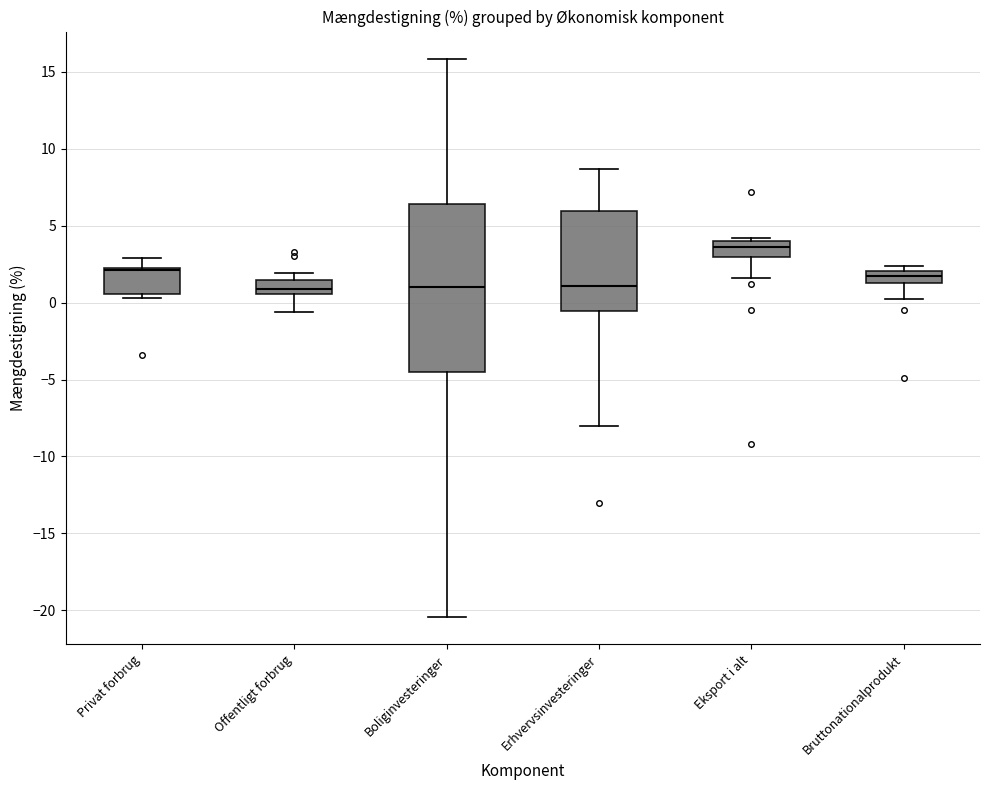

Comparing the boxes themselves (not the whiskers), which one is the tallest?

Boliginvesteringer